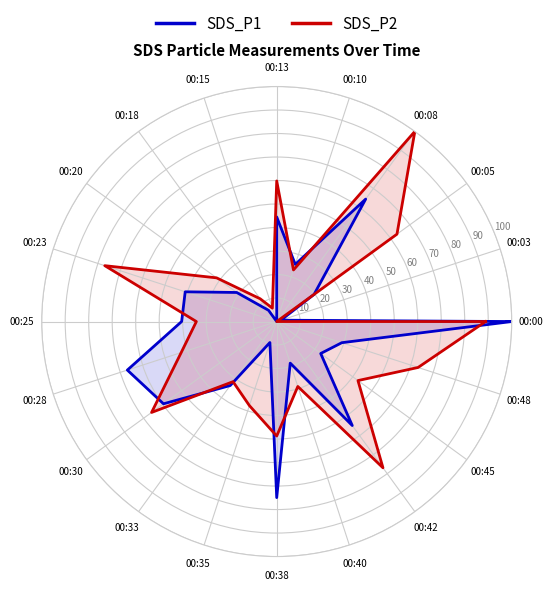

Is this an area chart (filled region under the line)?

No